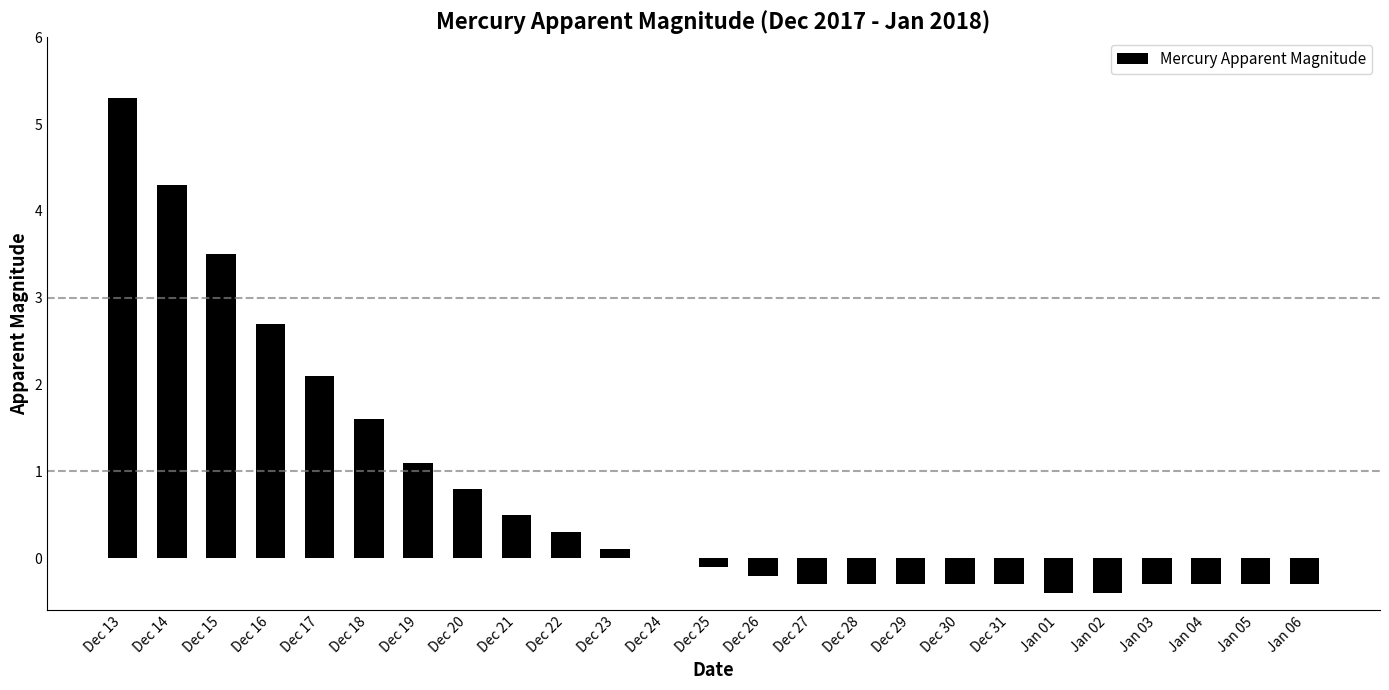

Is it true that the value at Dec 26 is -0.0?

False